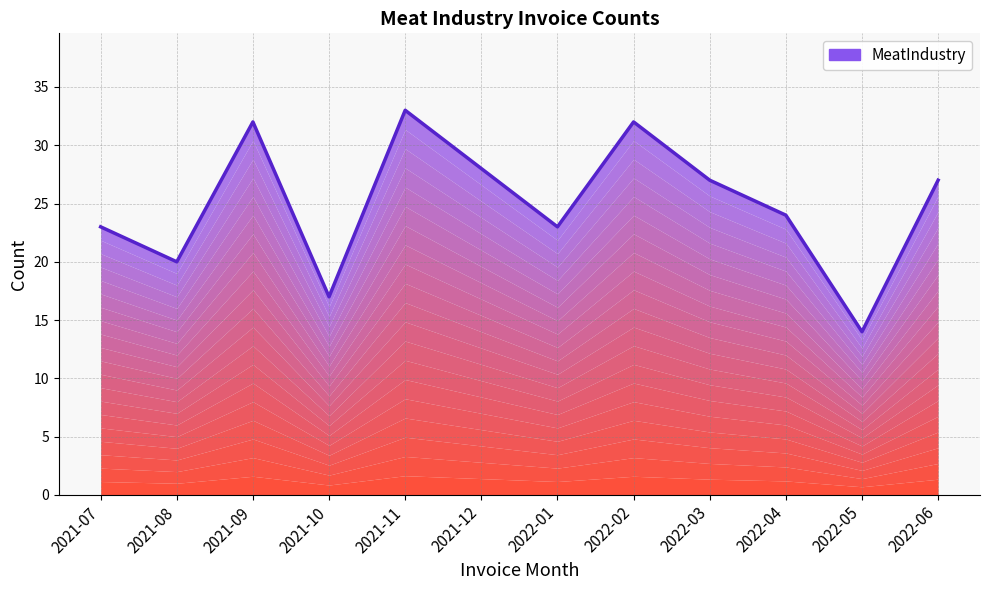

Reading right to left, what are all the values shown in this chart?

2022-06=27	2022-05=14	2022-04=24	2022-03=27	2022-02=32	2022-01=23	2021-12=28	2021-11=33	2021-10=17	2021-09=32	2021-08=20	2021-07=23